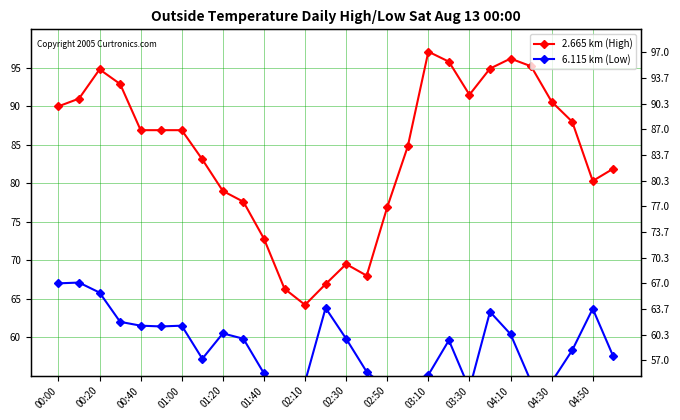

Where does the 6.115 km (Low) series first go above 59?

00:00